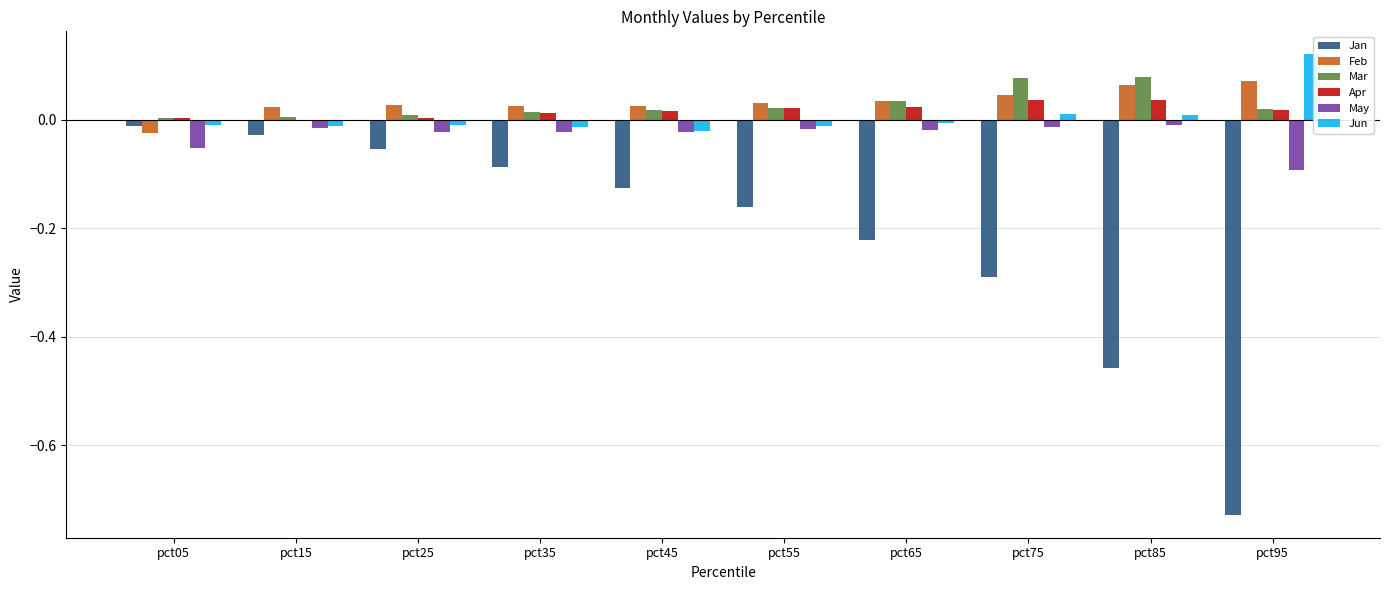

Which category has the highest value across all series?

pct95